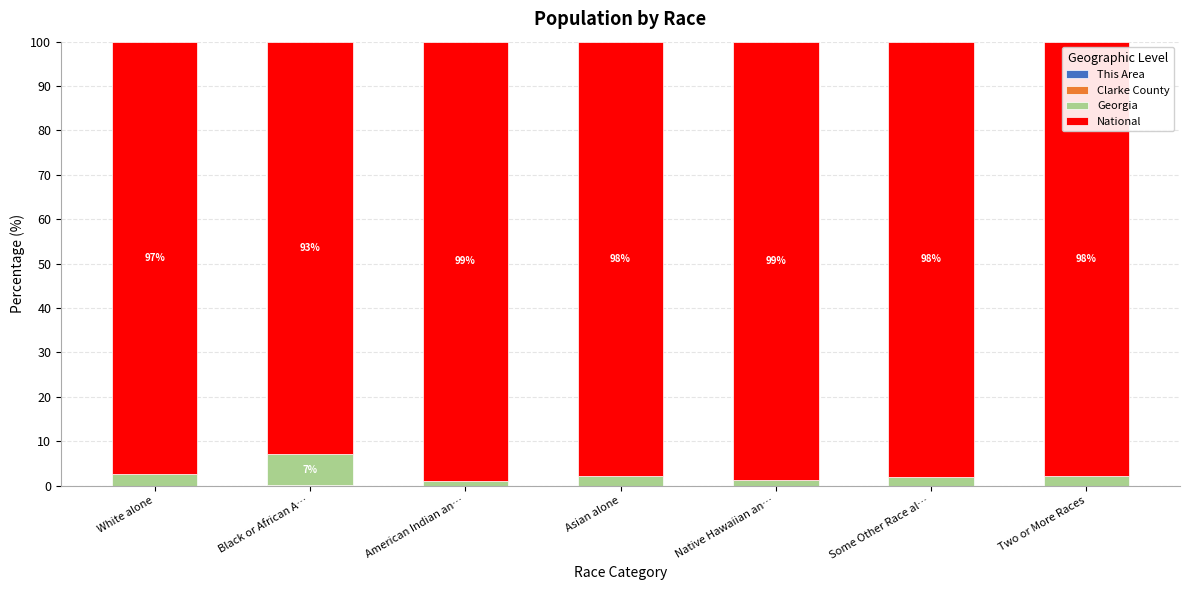

How many data points does each series have?

7